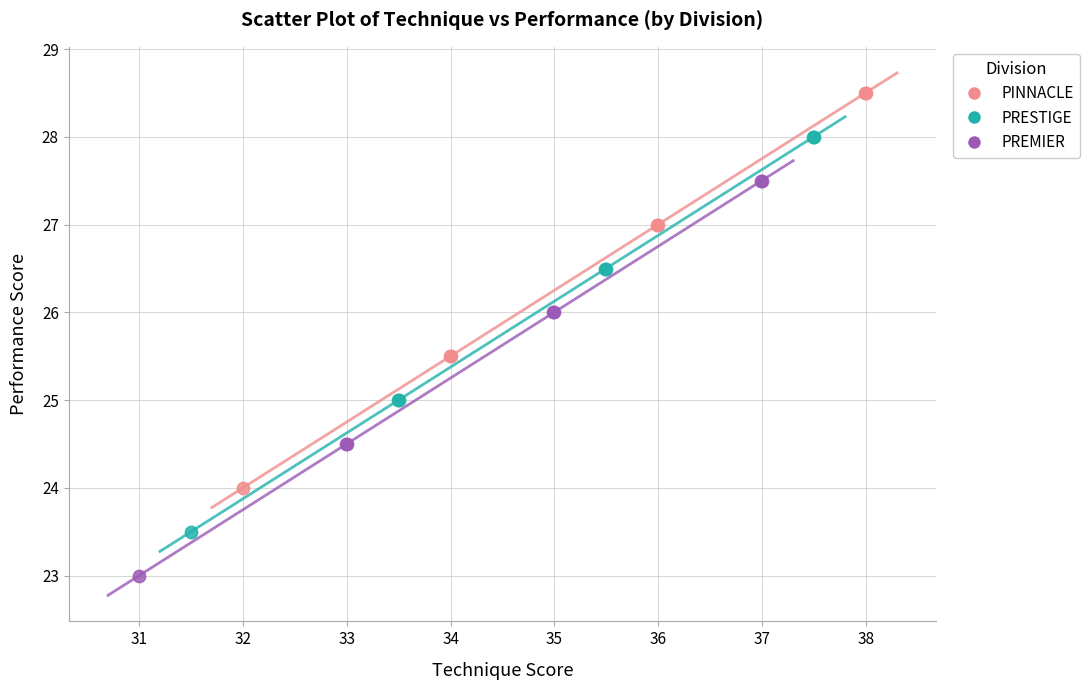

Which series contains the highest Y value?

PINNACLE